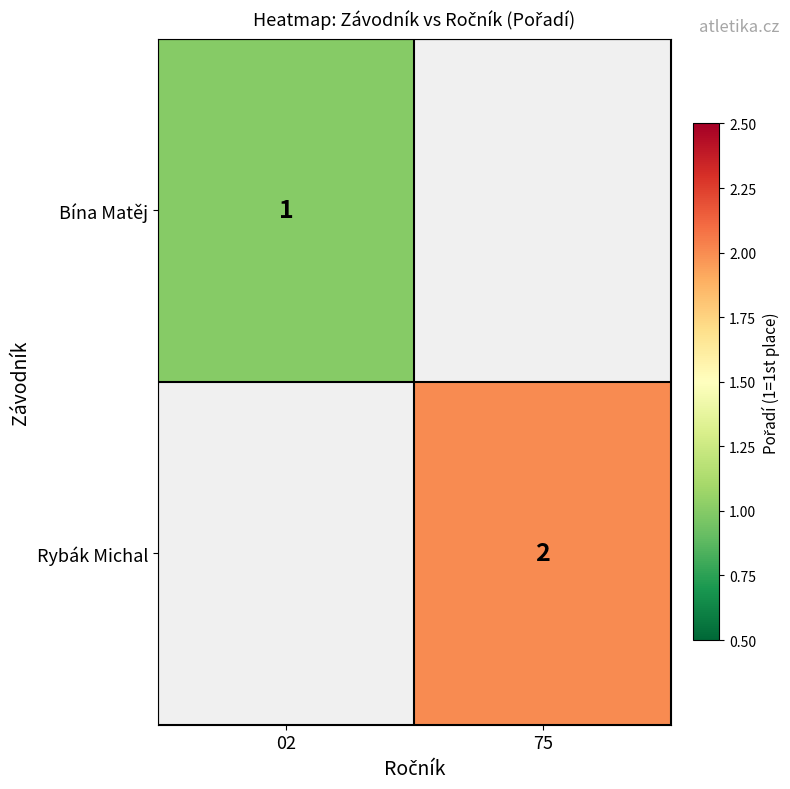

The Rybák Michal series shows 2 at 75. True or false?

True